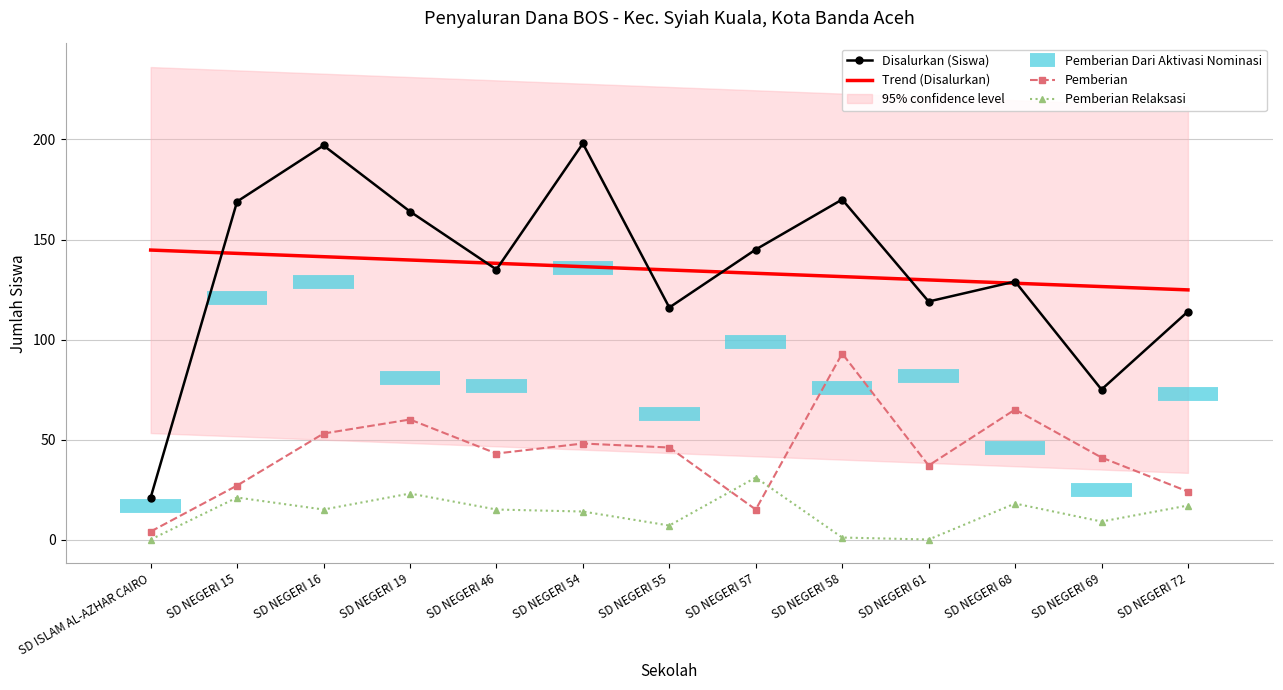

What is the sum of all Pemberian Relaksasi values?

171.0